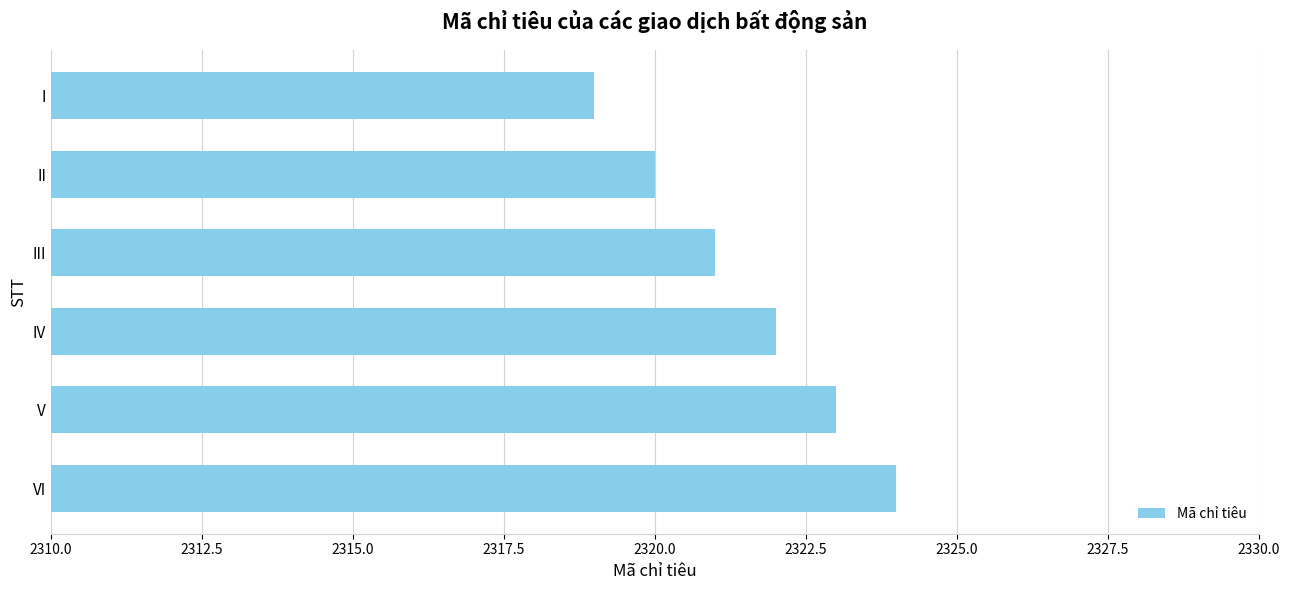

Reading top to bottom, transcribe all the data shown in this chart.

2319	2320	2321	2322	2323	2324